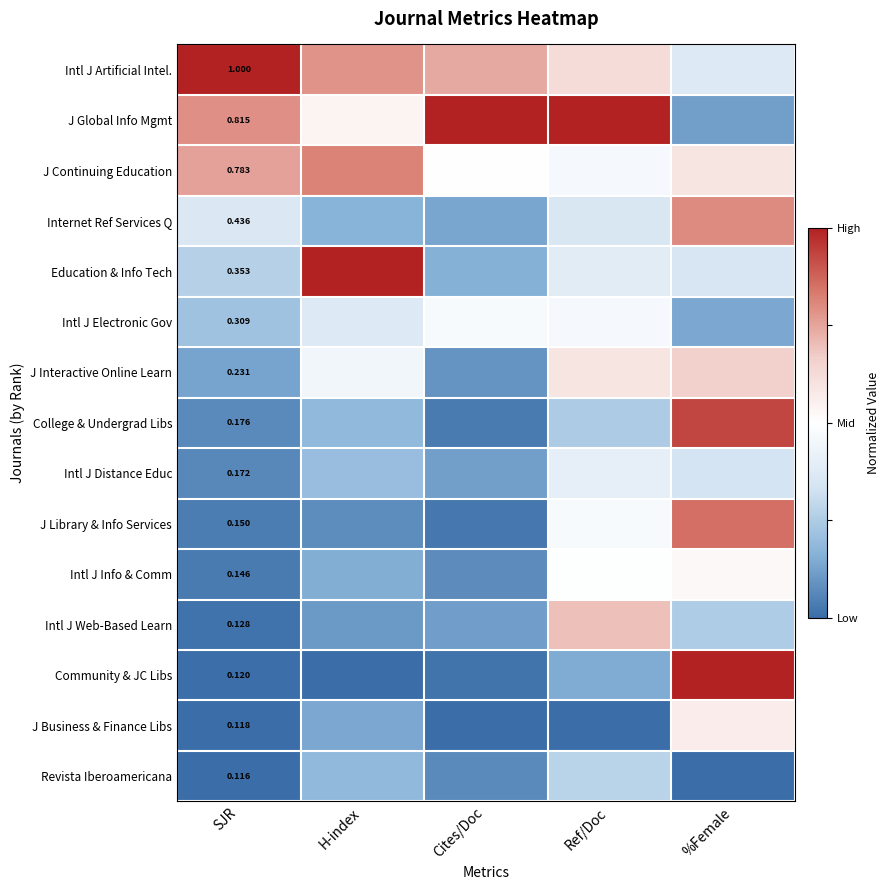

At which category is the sum across all series the highest?

%Female